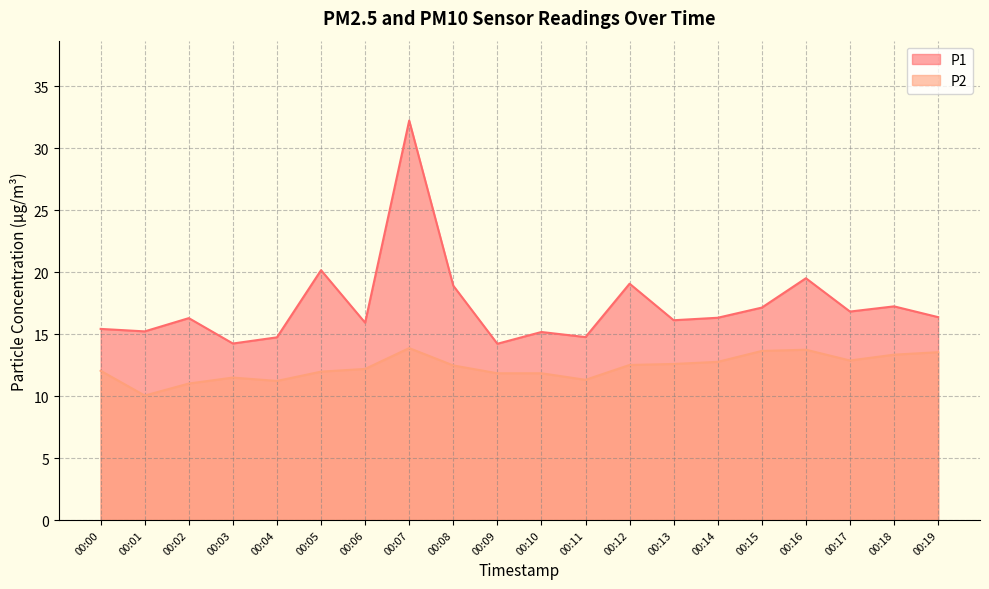

At which category does the chart reach its minimum across all series?

00:01